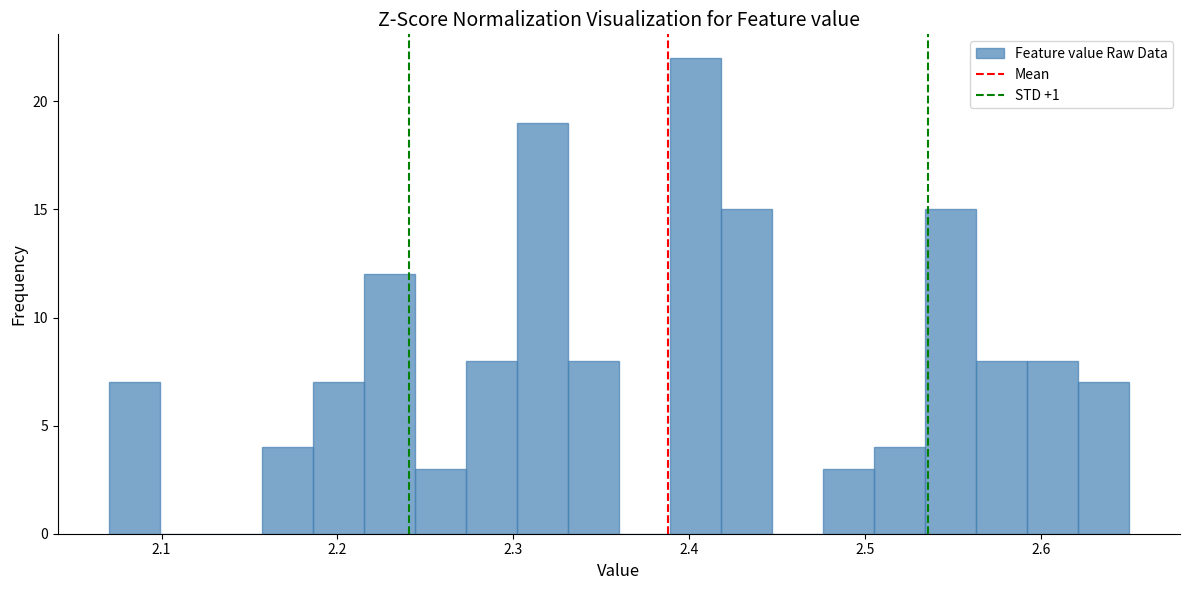

Around what value on the x-axis is the tallest bar? Give the approximate position of its centre, as read against the axis.

2.40